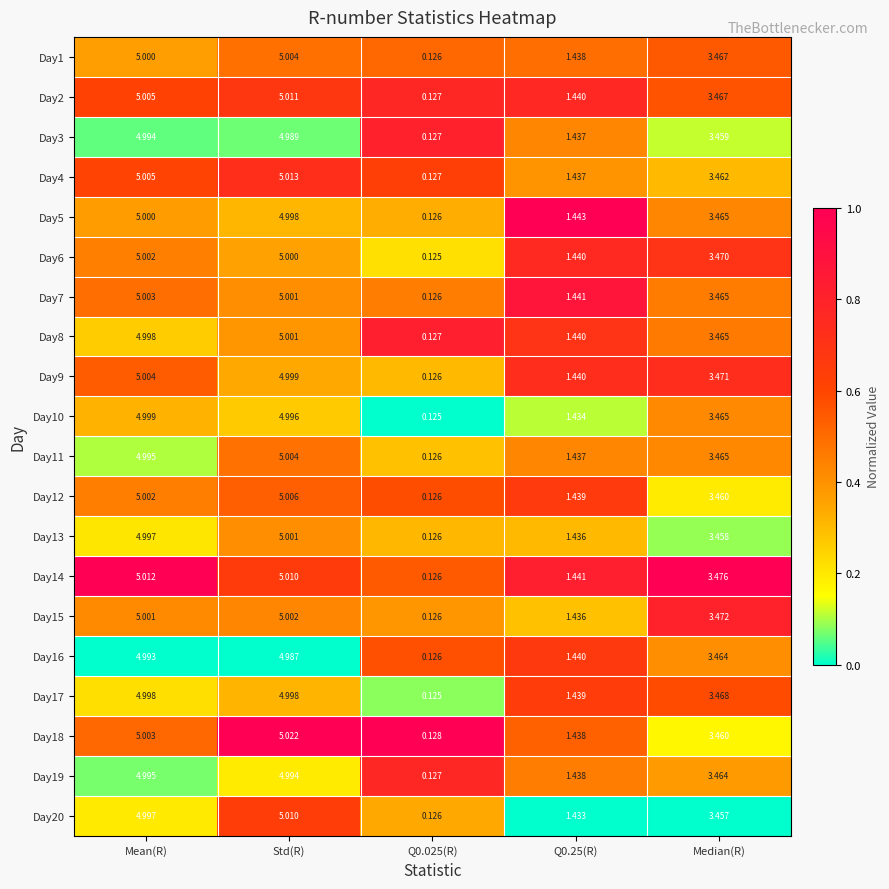

Where does the Day9 series first go above 3?

Mean(R)